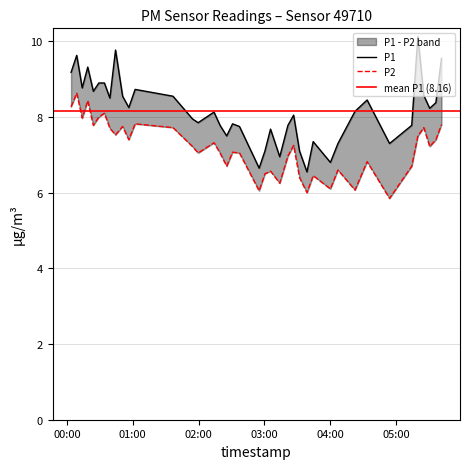

What is the difference between the second highest and second lowest values in the P2 series?

2.4